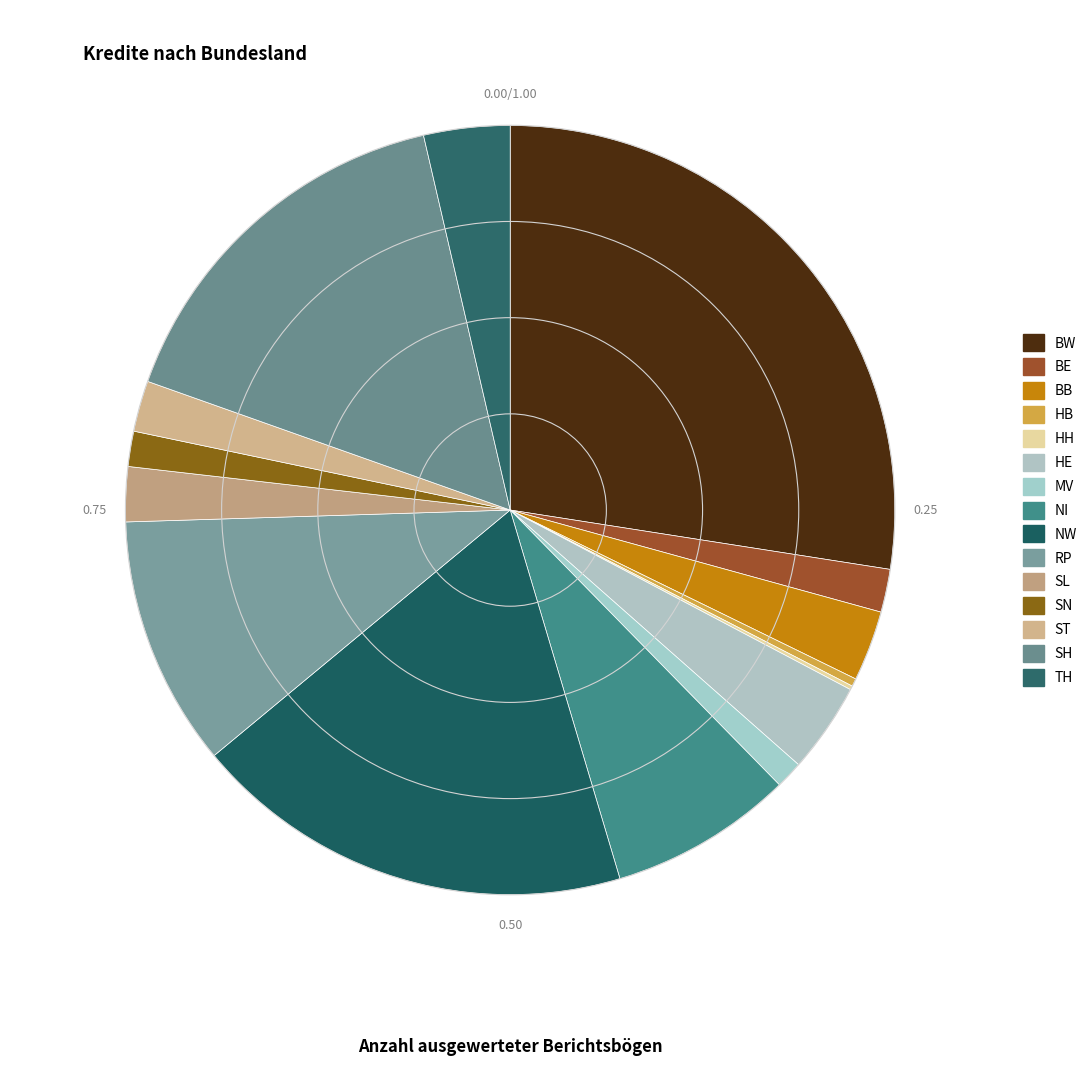

Is TH the majority of the pie?

No